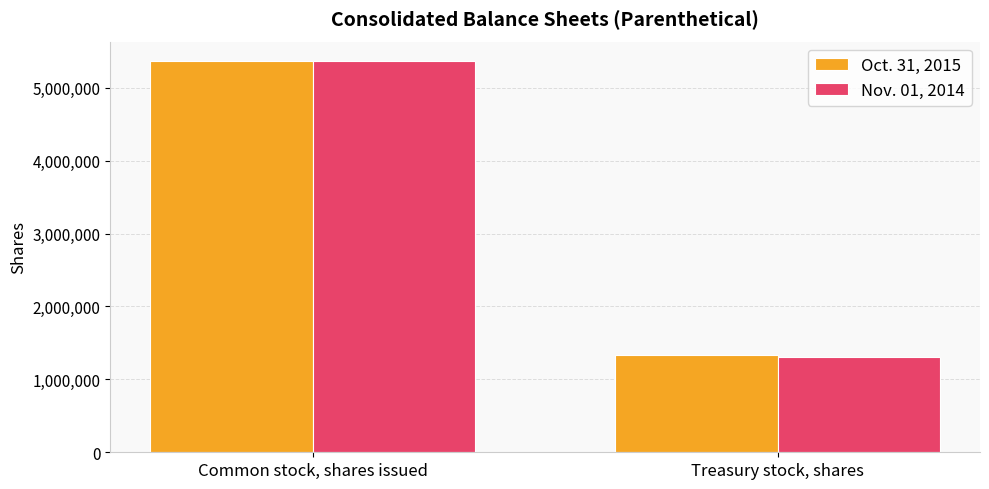

The Oct. 31, 2015 series shows 1333338 at Treasury stock, shares. True or false?

True